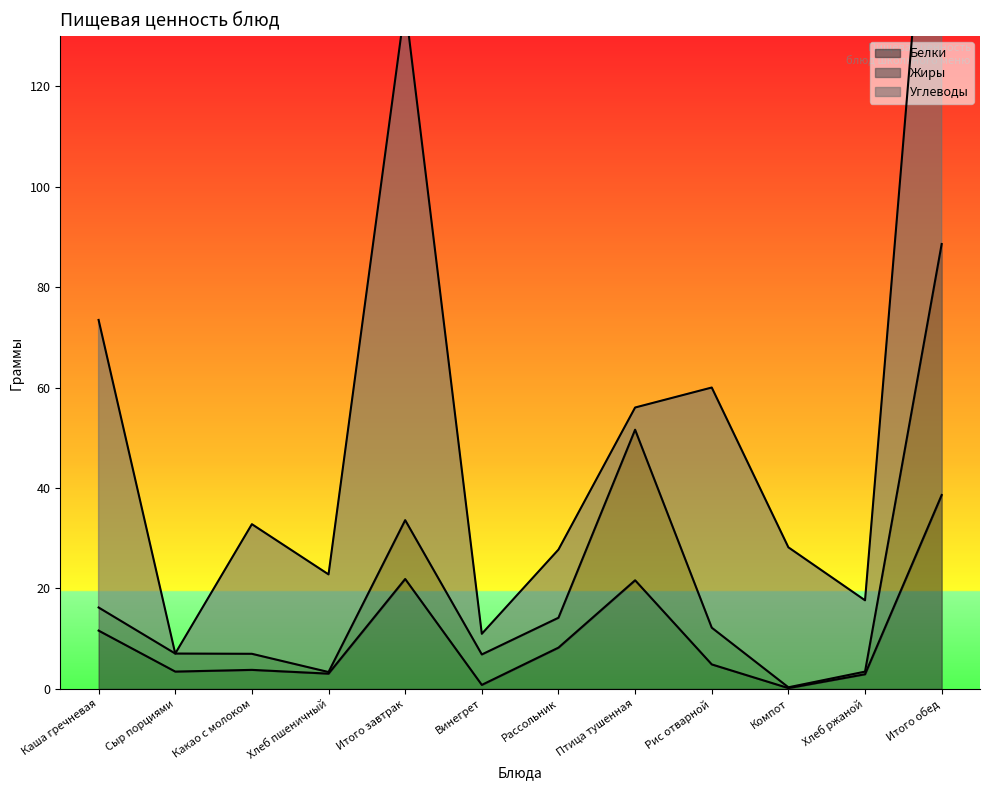

What is the label of the 12th point from the right?

Каша гречневая